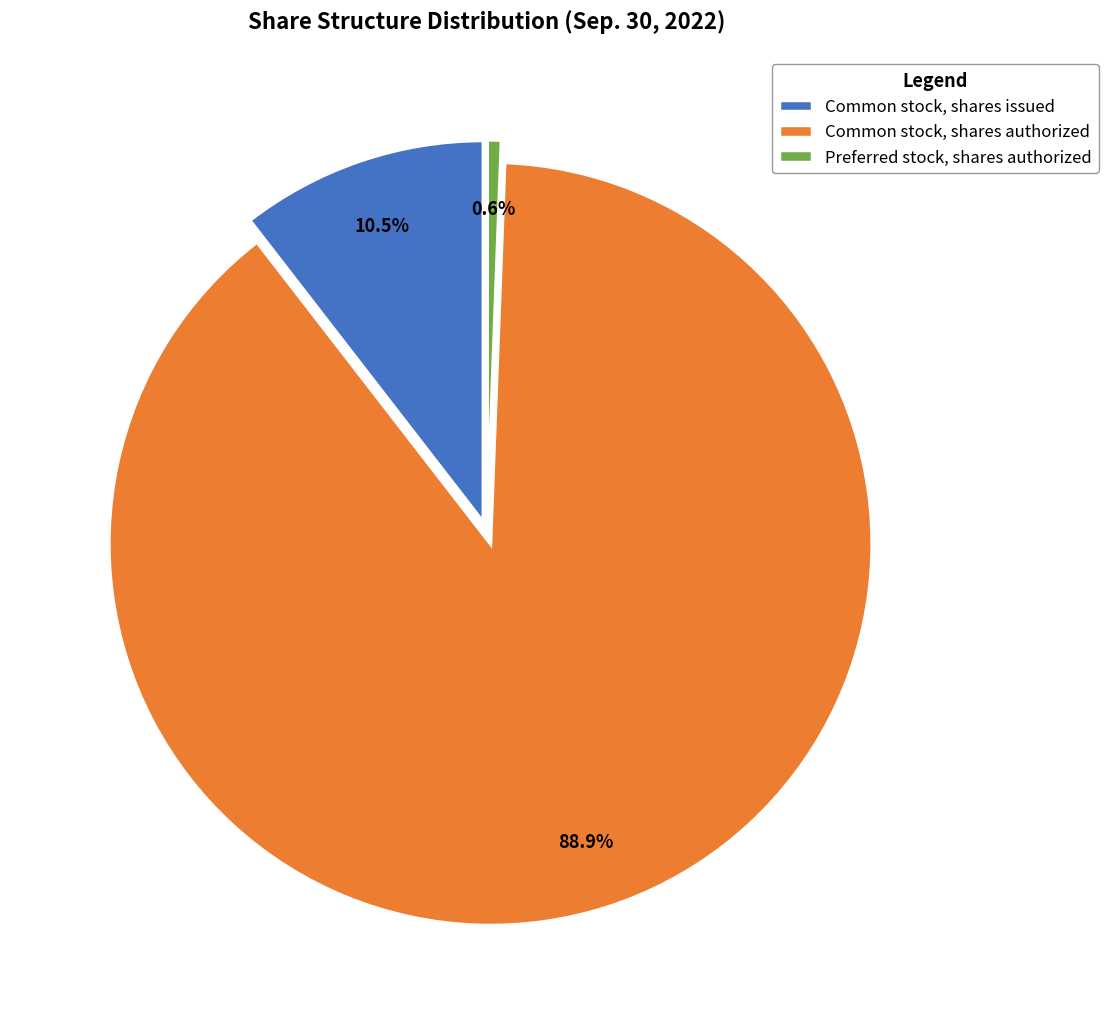

The Preferred stock, shares authorized slice represents 15% of the pie. True or false?

False